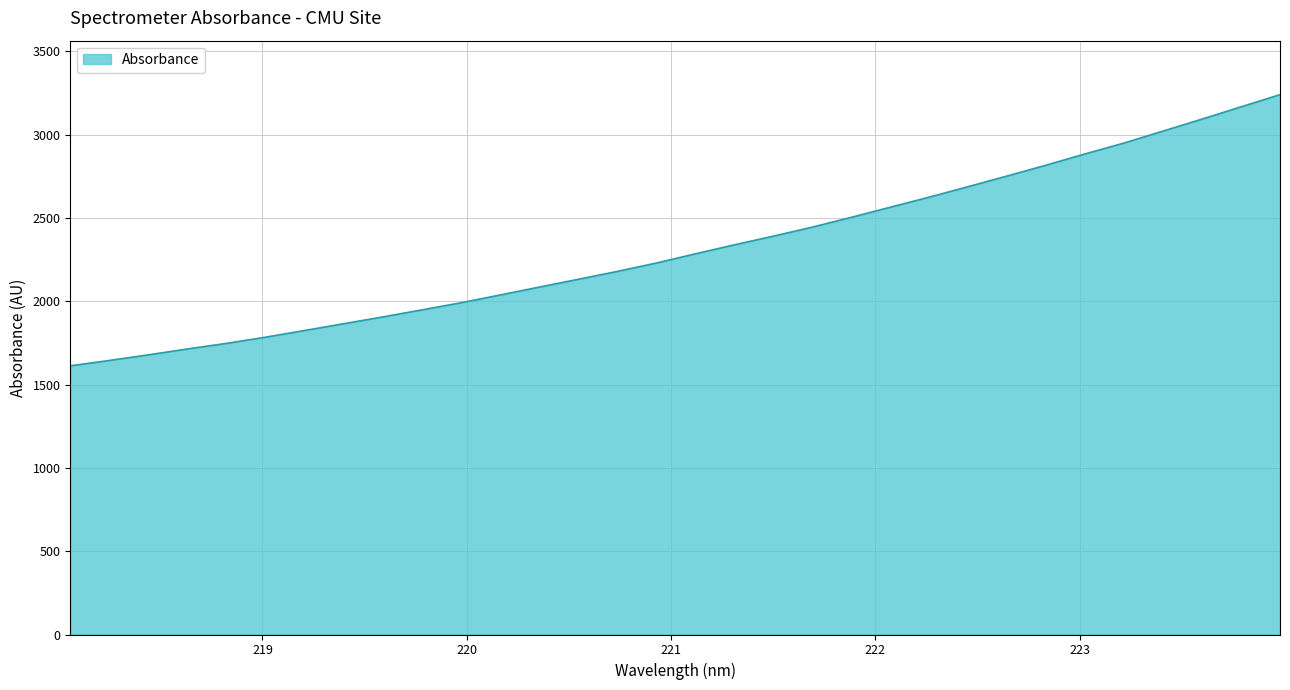

What is the maximum value shown in the chart?

3240.1